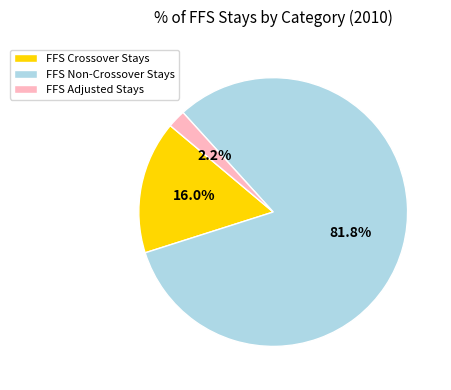

Count the number of slices in the pie.

3